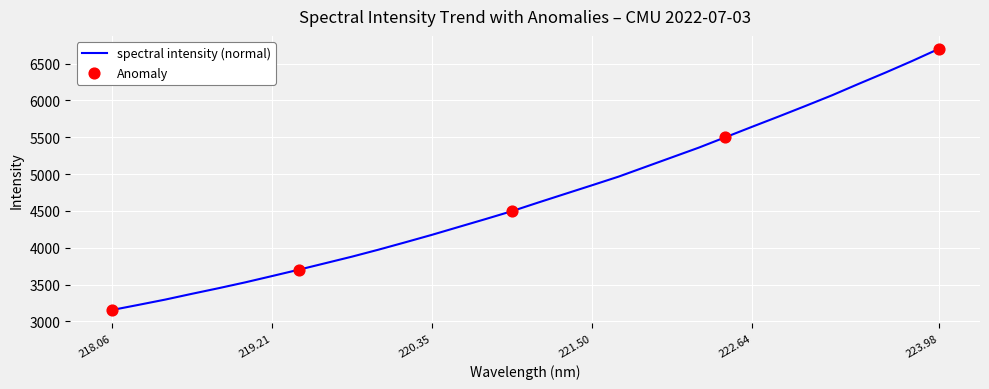

What is the maximum value shown in the chart?

6697.9